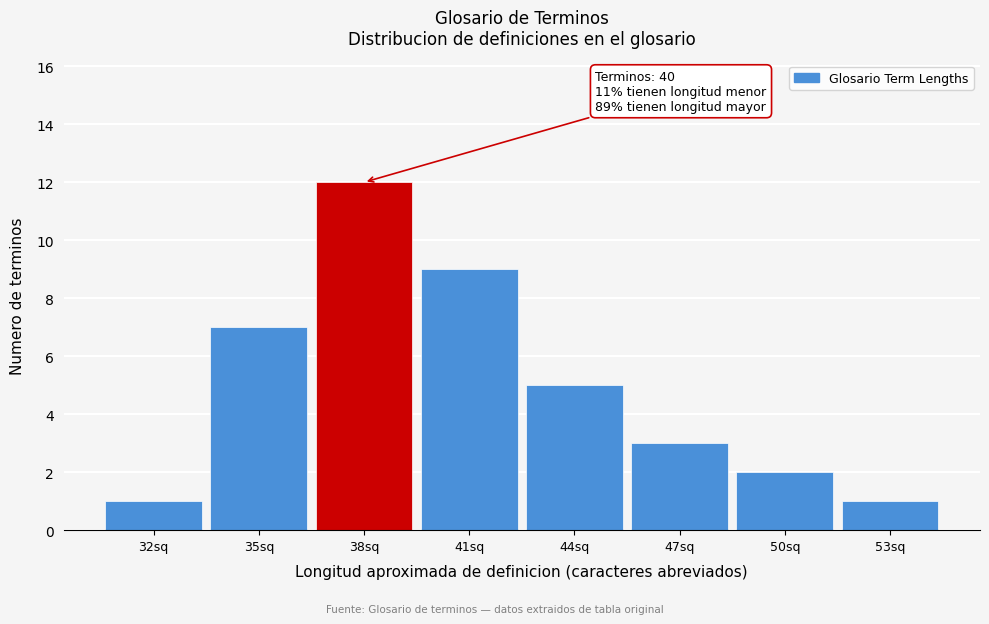

Reading left to right, what are all the values shown in this chart?

1	7	12	9	5	3	2	1